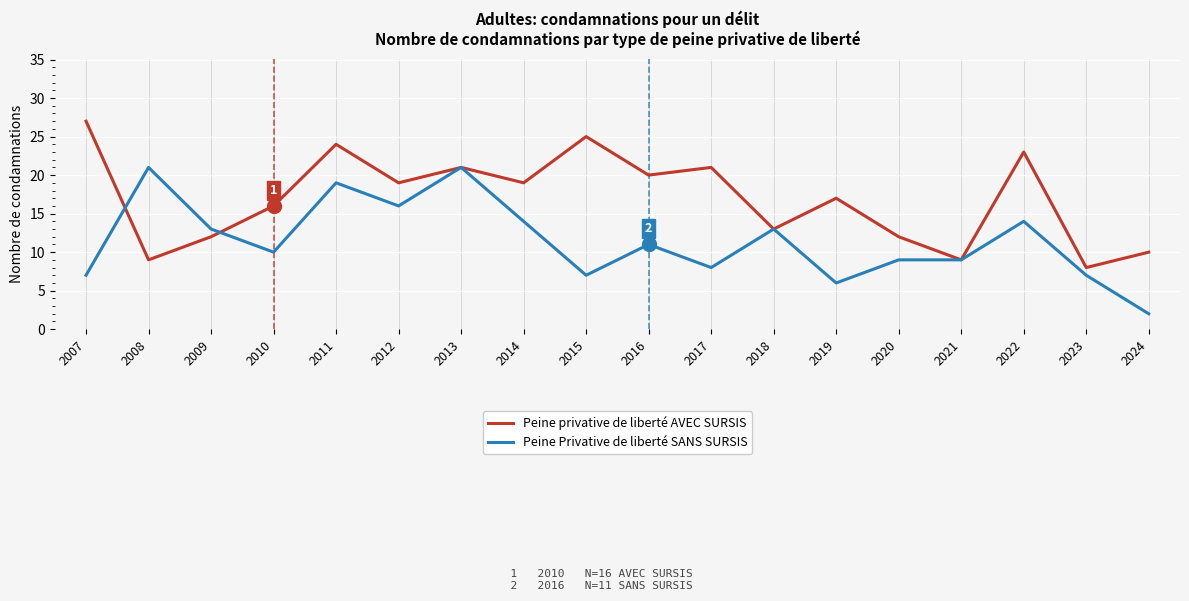

What is the smallest value displayed?

2